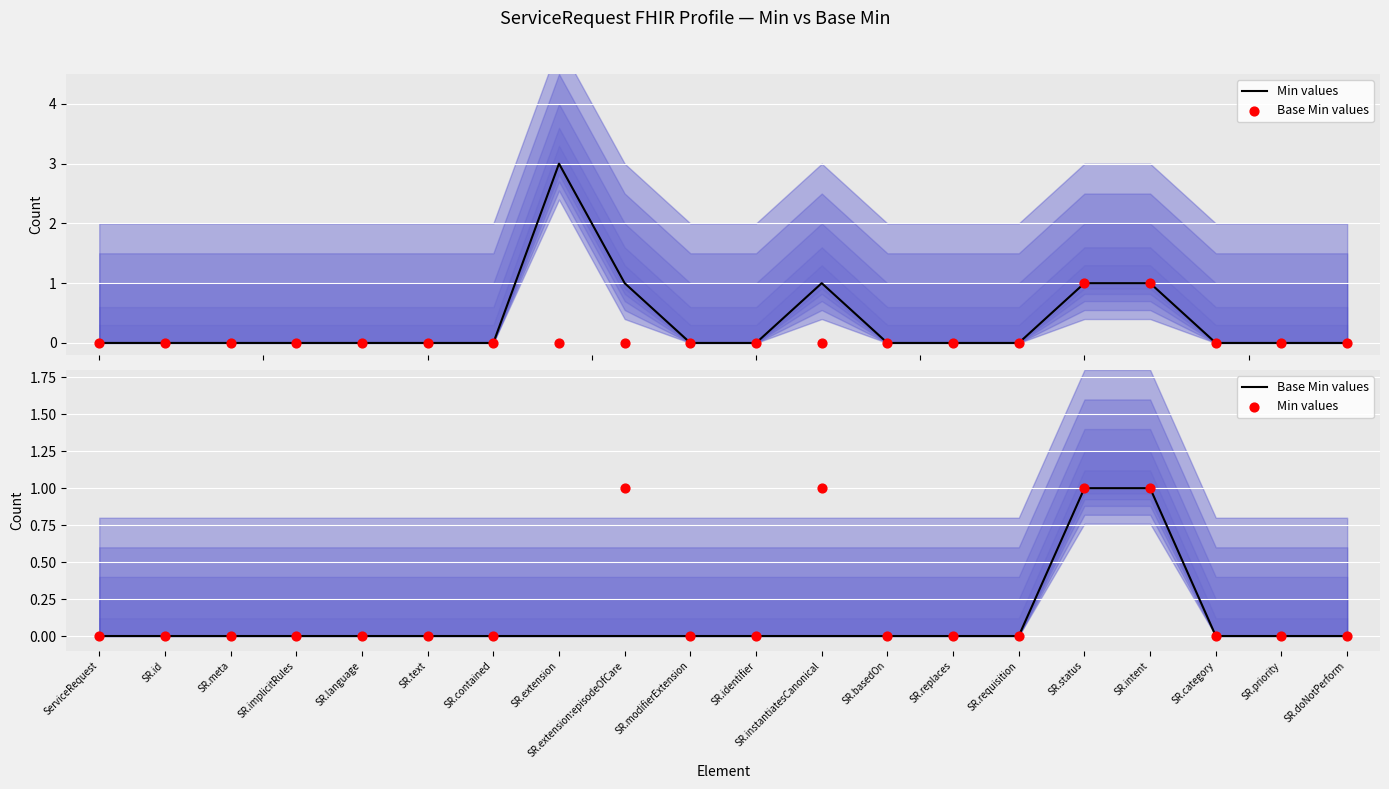

At which category is the sum across all series the highest?

SR.extension